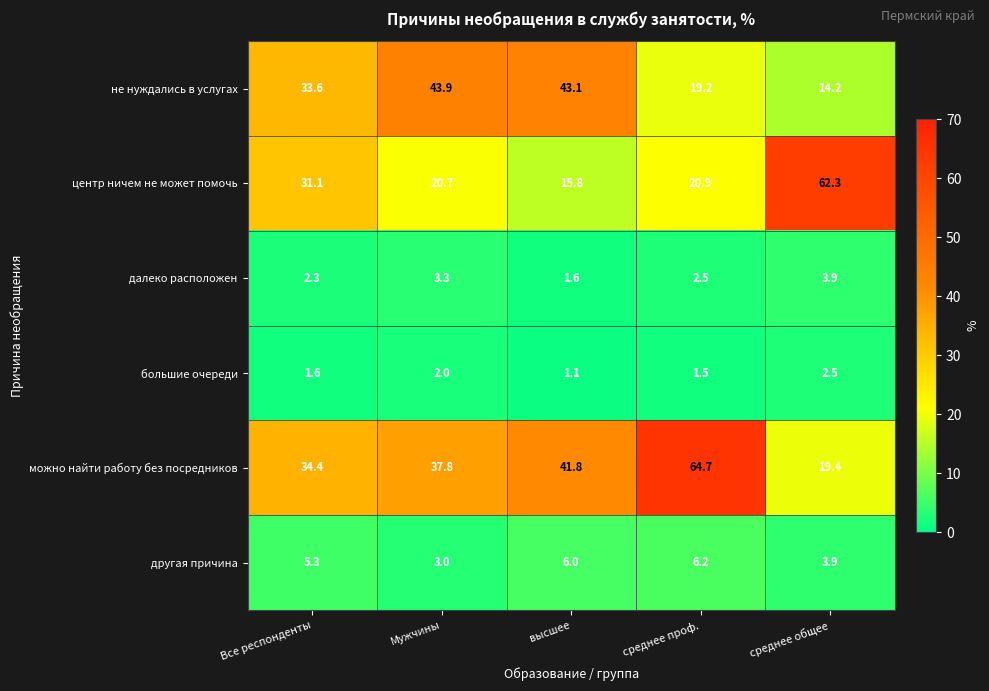

Which series has the largest total across all categories?

можно найти работу без посредников